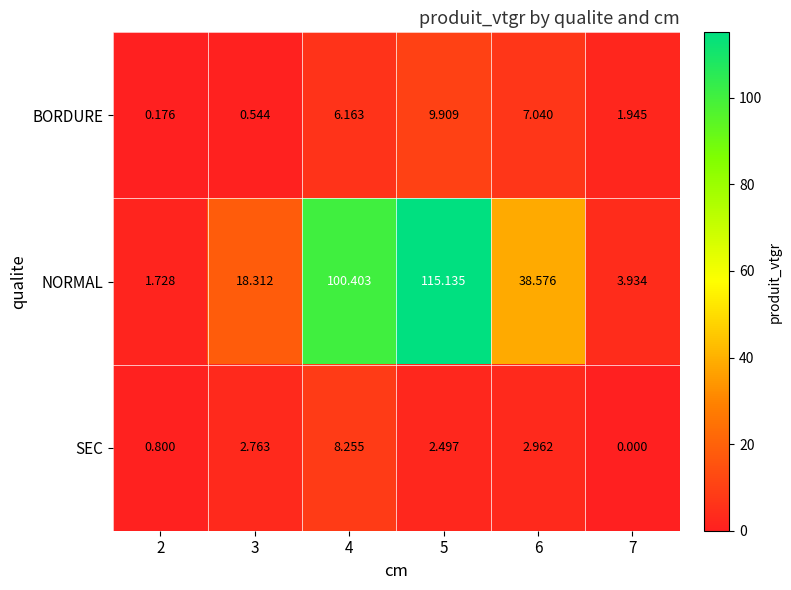

Which series has the largest total across all categories?

NORMAL